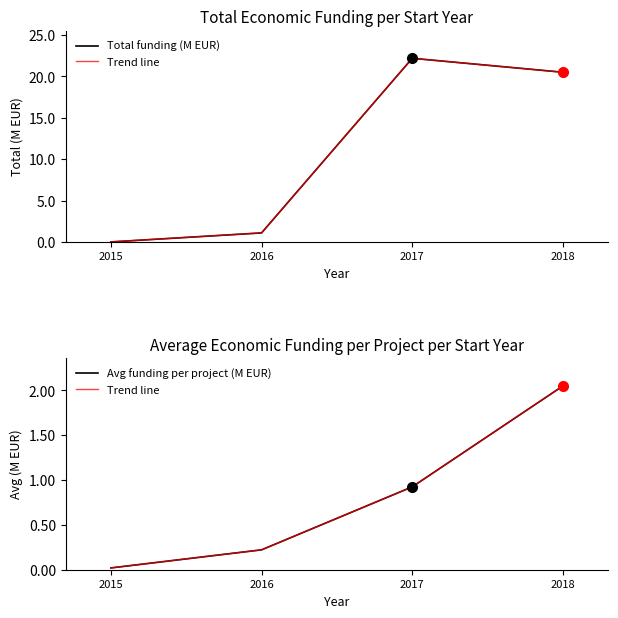

How many distinct data groups are displayed?

3